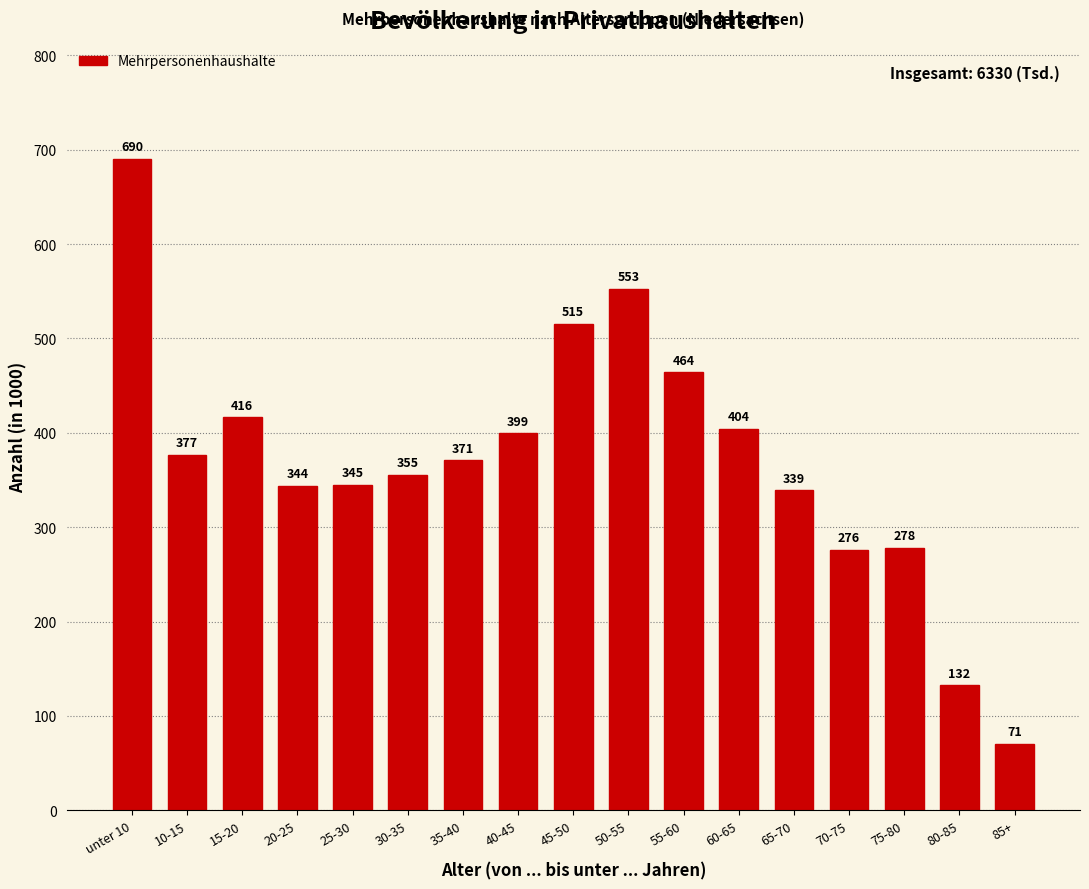

At which label is the value closest to 380?

10-15